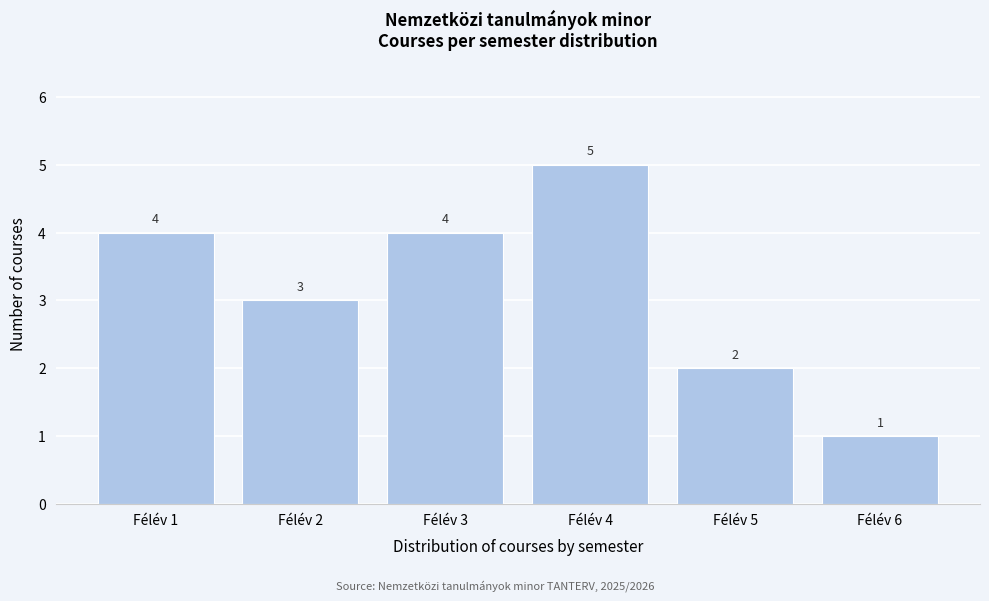

Reading right to left, extract all data points from this chart.

1	2	5	4	3	4